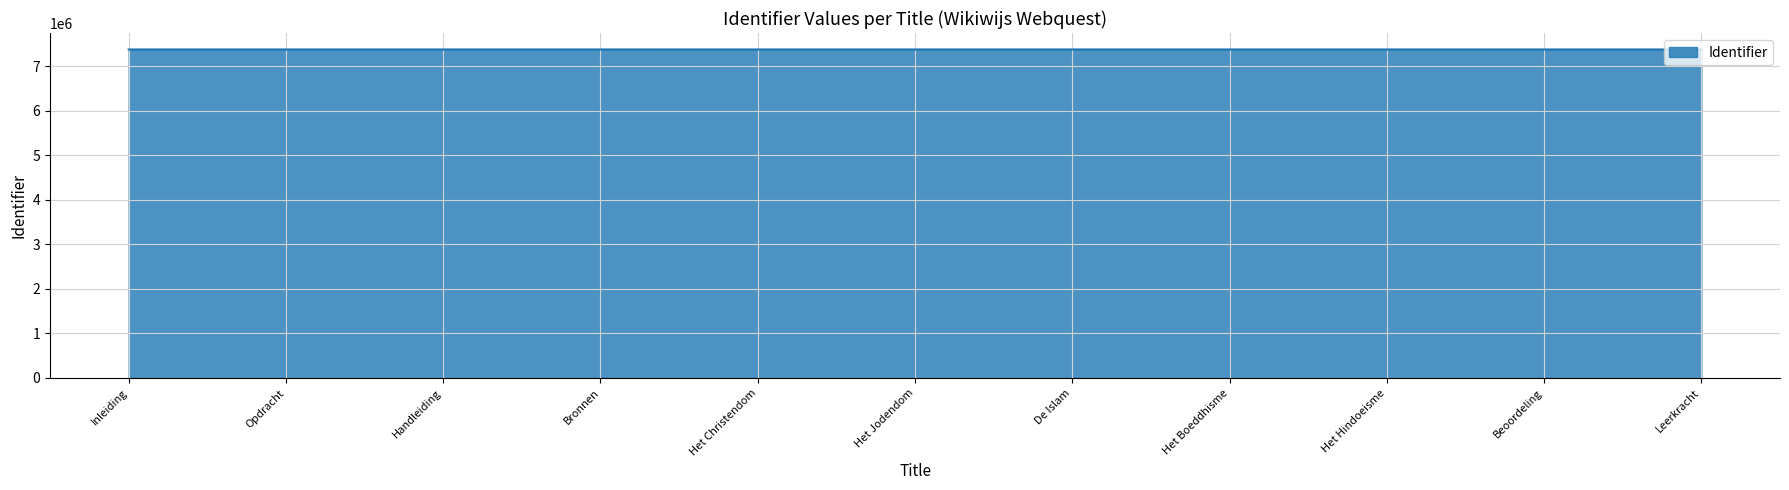

How many series are shown in this chart?

1